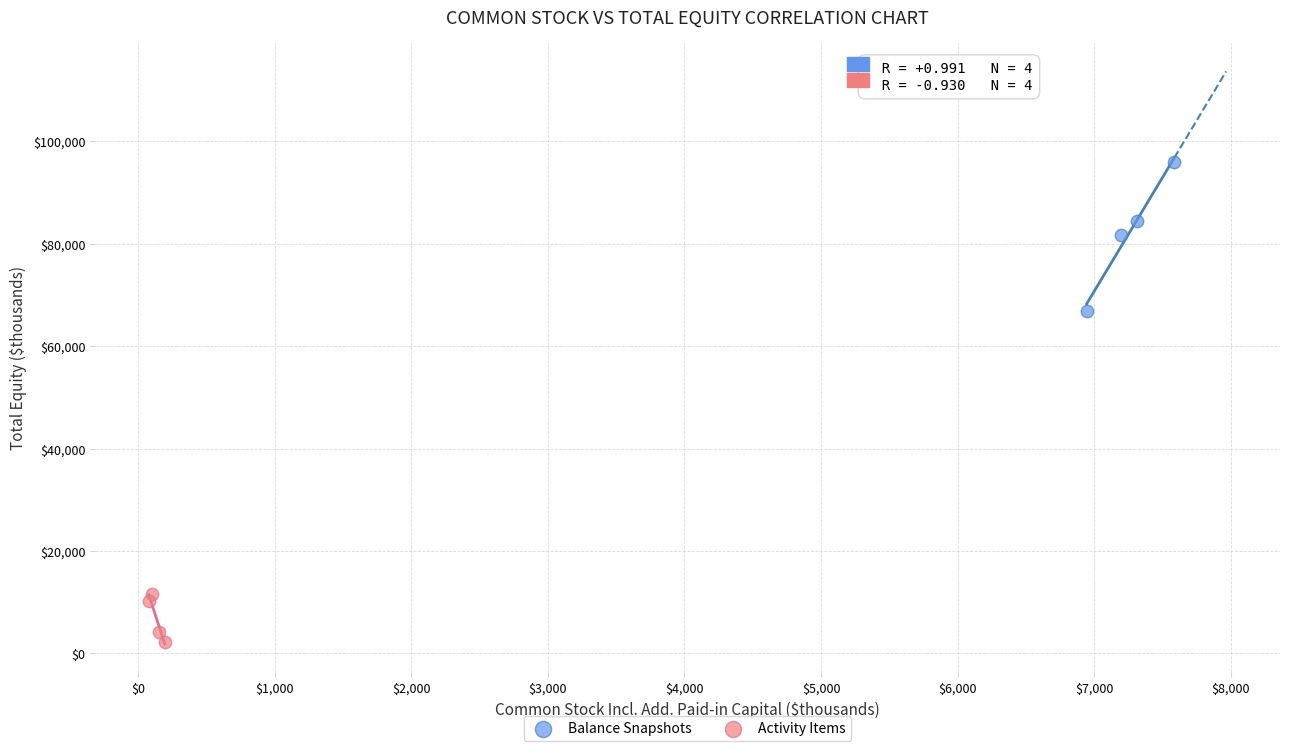

Which series reaches the maximum Y coordinate?

Balance Snapshots